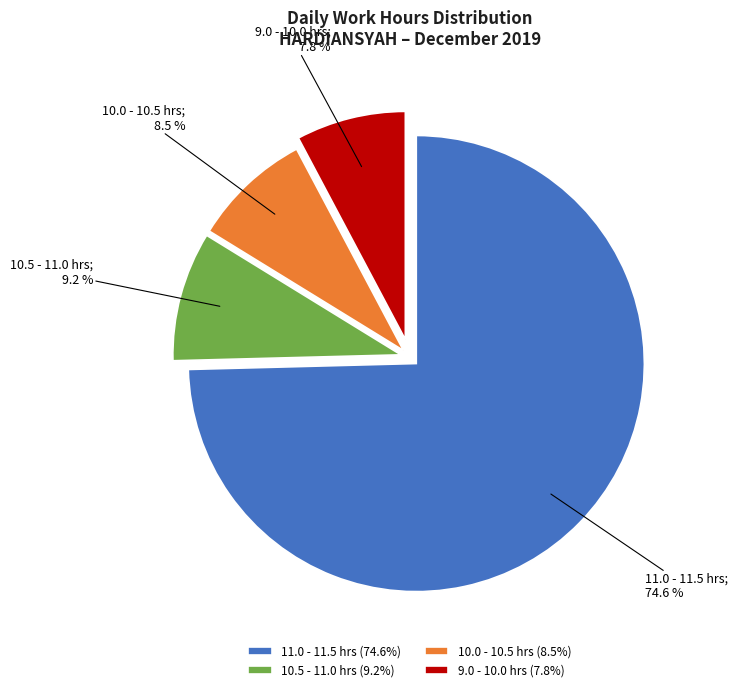

Which slice is the smallest?

9.0 - 10.0 hrs (7.8%)